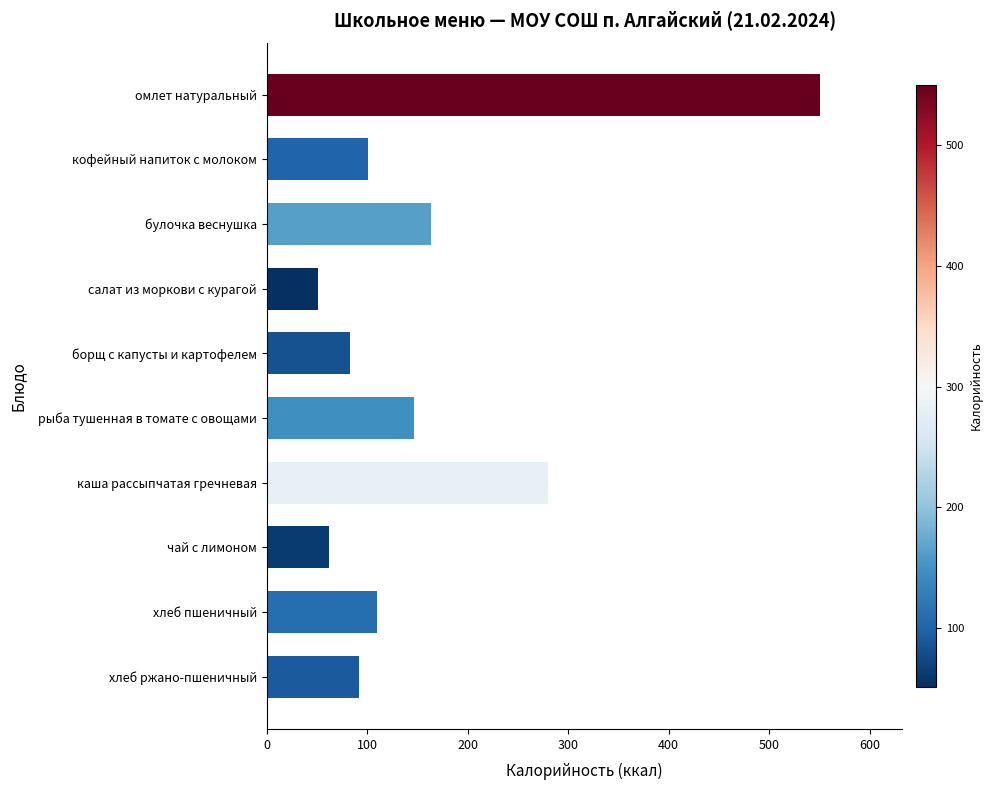

What is the average value?

164.0